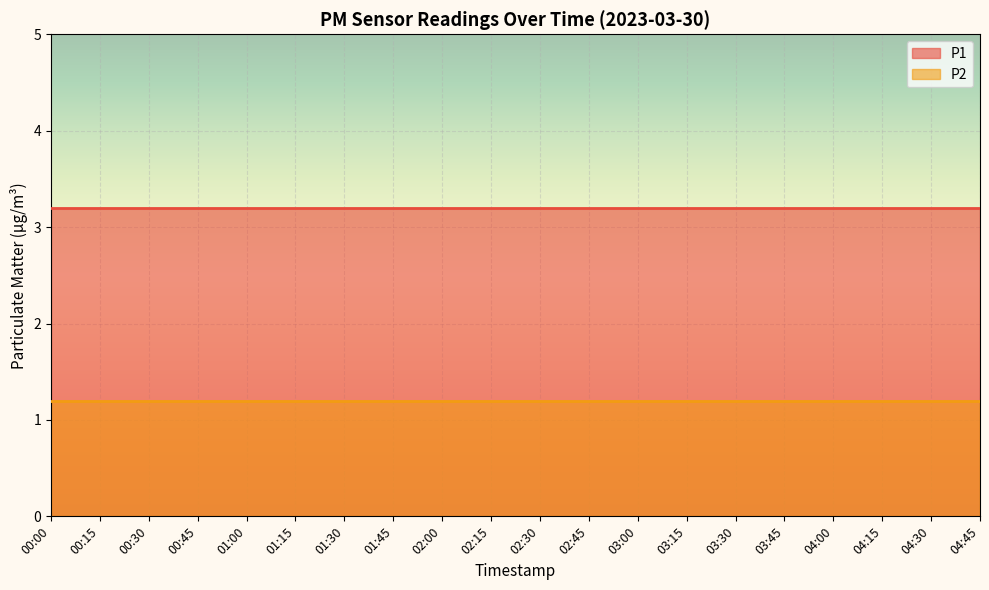

What is the sum of the P1 values at 00:00 and 04:15?

6.4